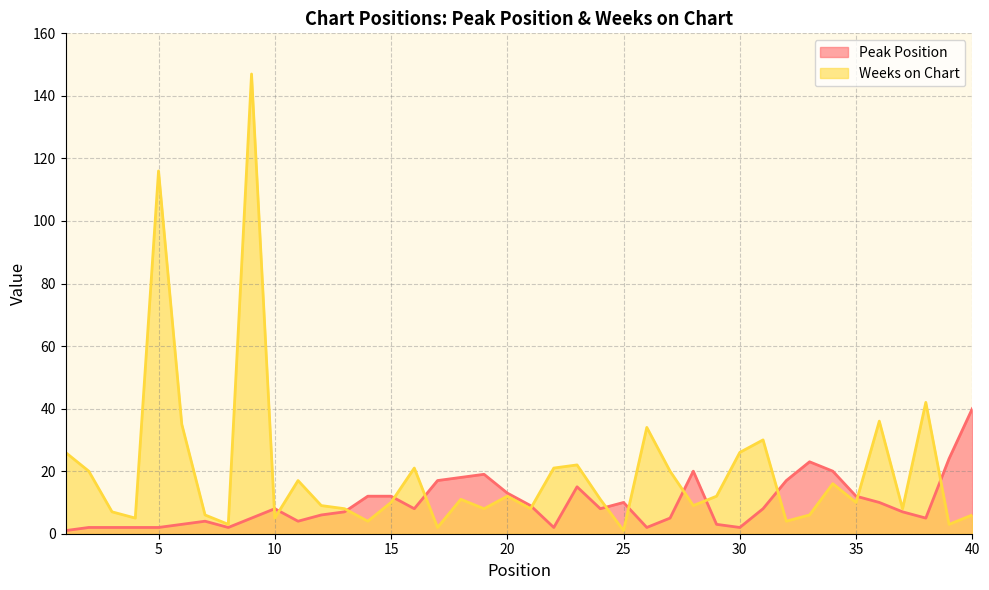

The value of Peak Position at 27 is 5. True or false?

True